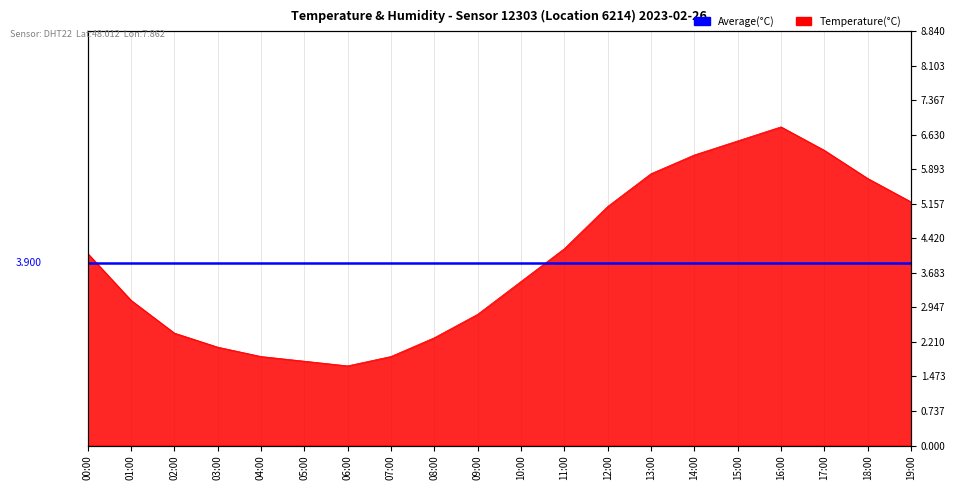

List the labels in order of value, smallest first.

06:00, 05:00, 04:00, 07:00, 03:00, 08:00, 02:00, 09:00, 01:00, 10:00, 00:00, 11:00, 12:00, 19:00, 18:00, 13:00, 14:00, 17:00, 15:00, 16:00